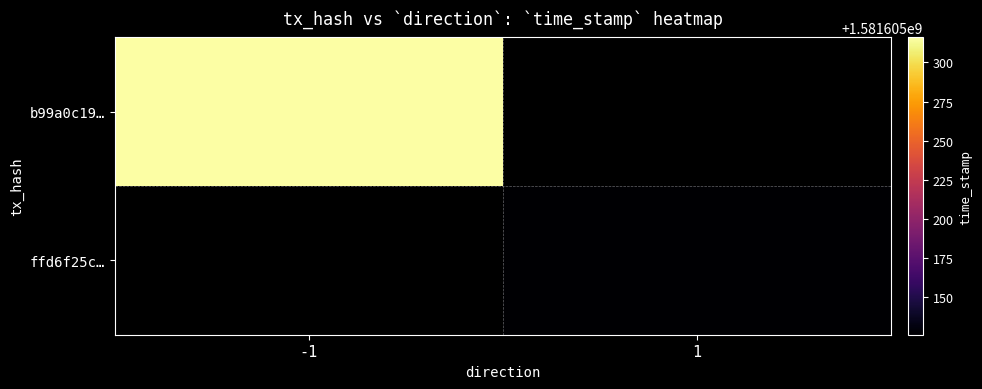

At which category is the sum across all series the highest?

-1